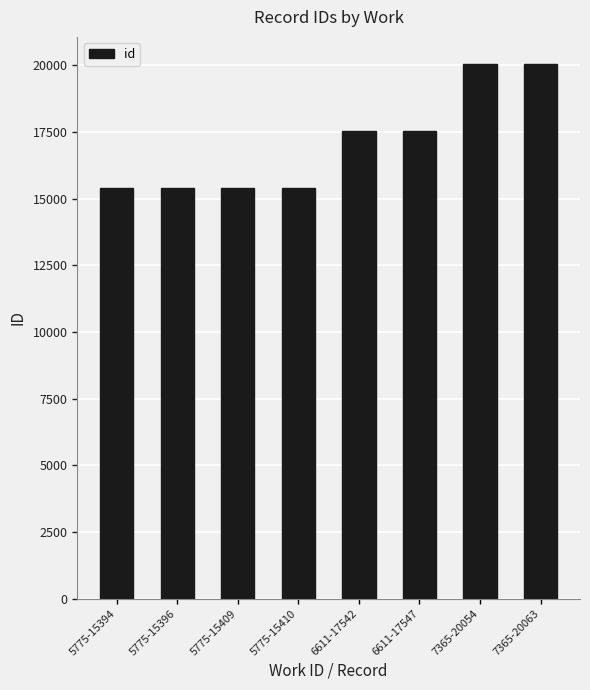

Is it true that the value at 5775-15394 is 15394?

True